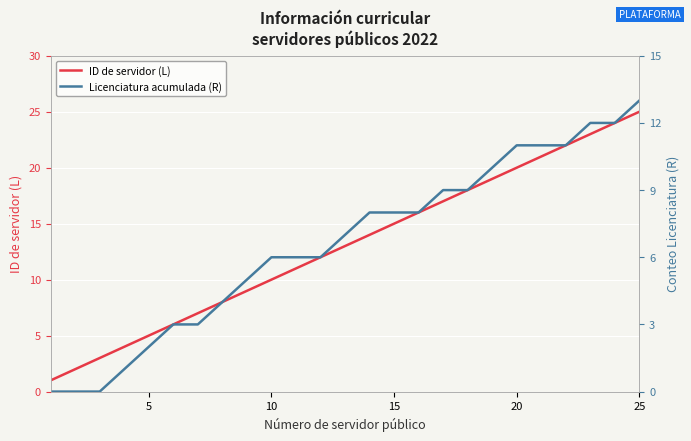

Is this an area chart (filled region under the line)?

No